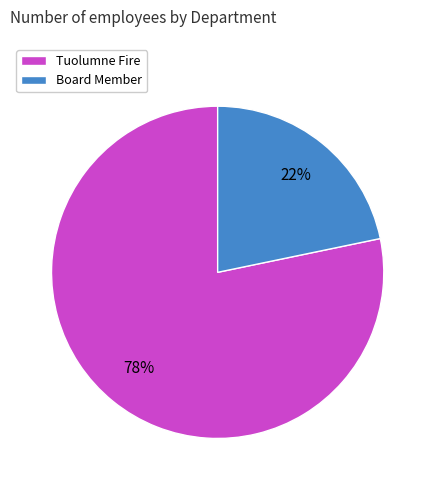

Is there any slice that represents more than half of the pie?

Yes